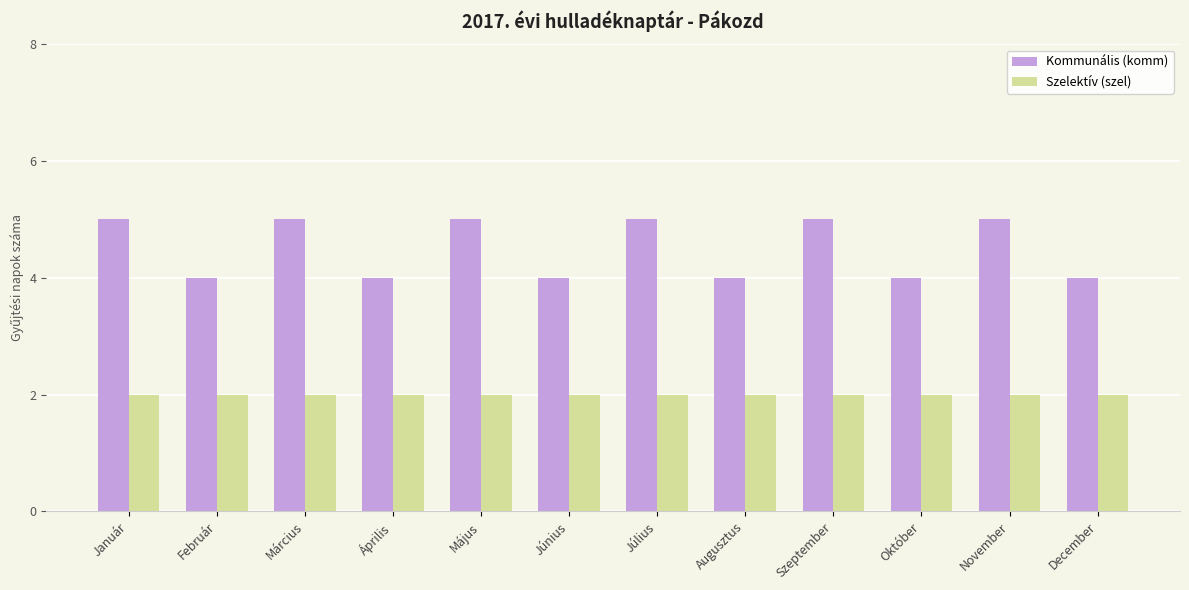

What is the lowest value of the Kommunális (komm) series?

4